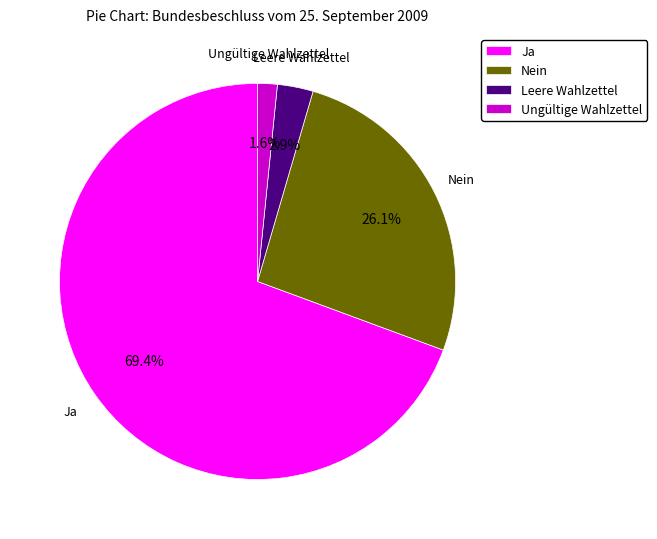

Which category has the smallest portion of the pie?

Ungültige Wahlzettel